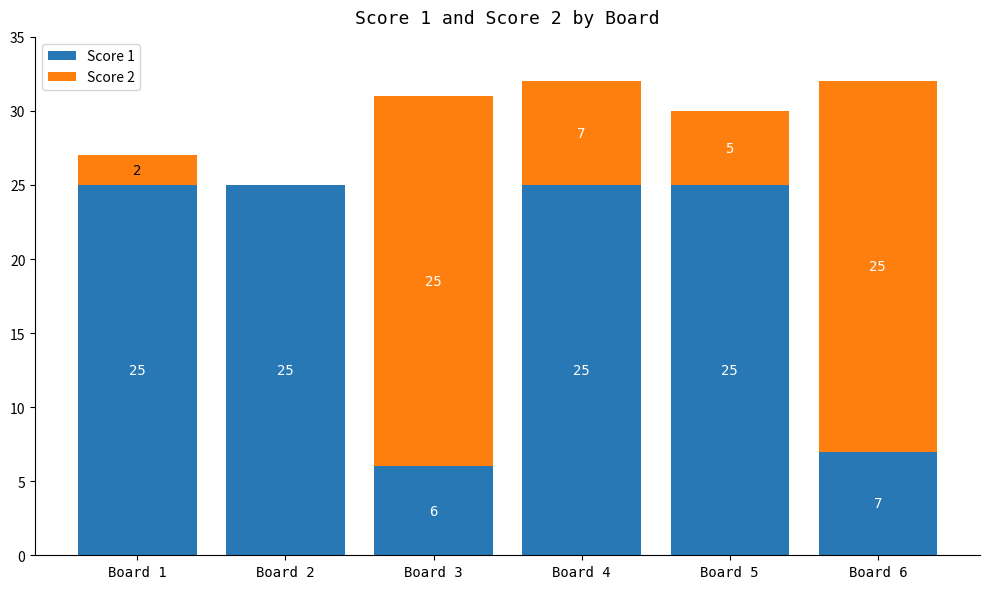

At which label is Score 1 closest to 15?

Board 6